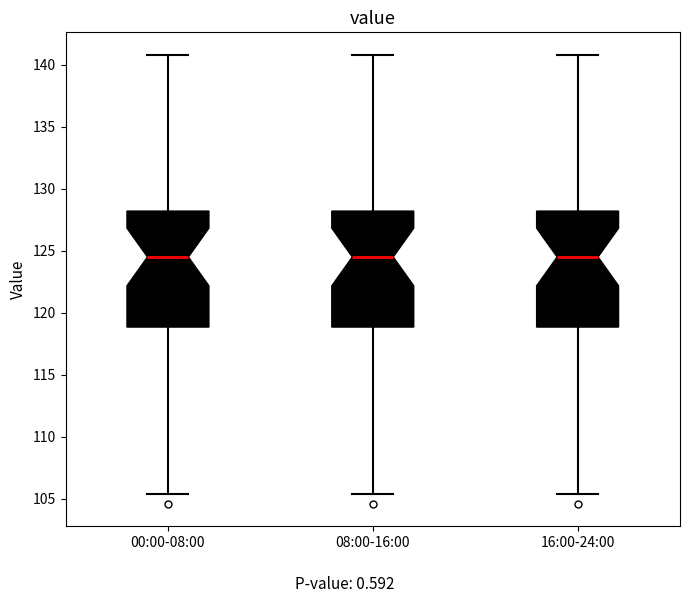

Where does the upper whisker of the box for 08:00-16:00 end on the y-axis? The values are not printed on the chart, so give them approximately, as read against the axis.

141.0